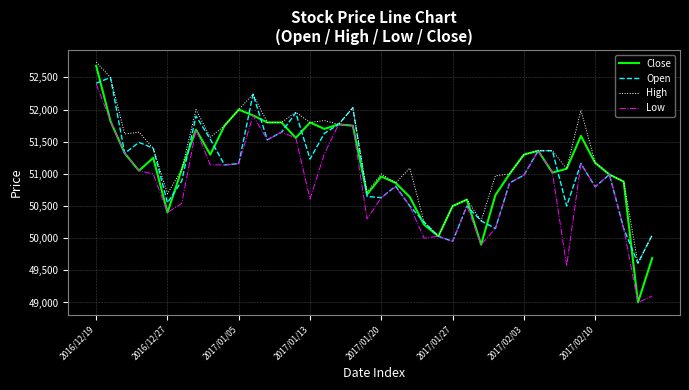

Which series has the largest range (max minus min)?

Close